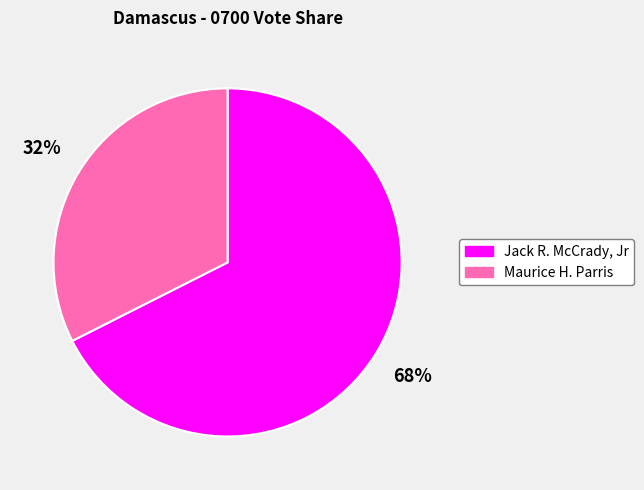

How many segments does this pie chart have?

2